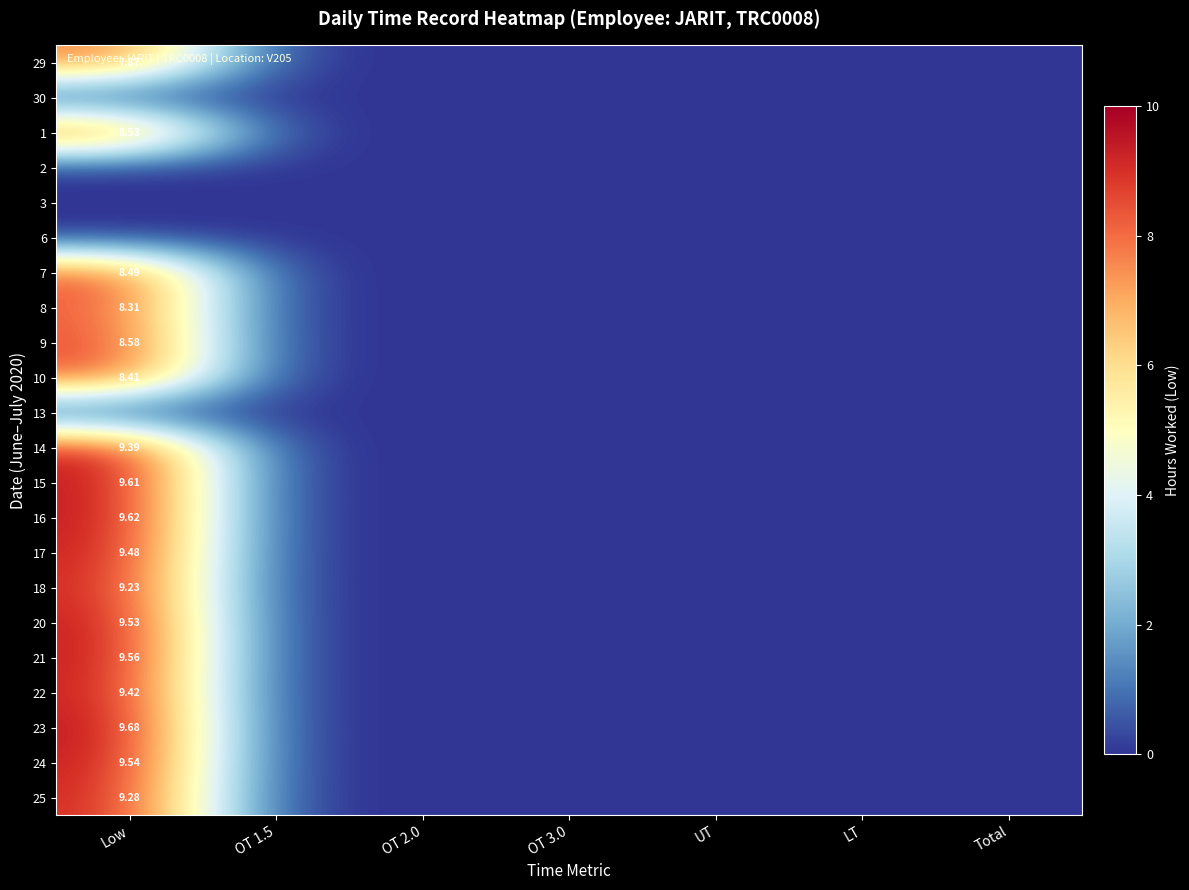

At which label does 17 reach its peak?

Low